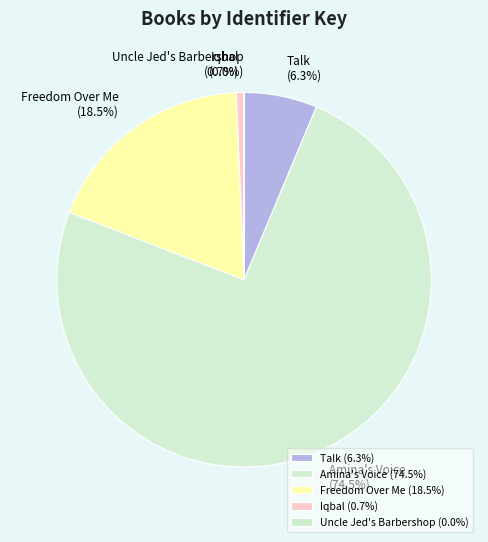

To the nearest percent, what is the combined percentage of Iqbal and Talk?

7%